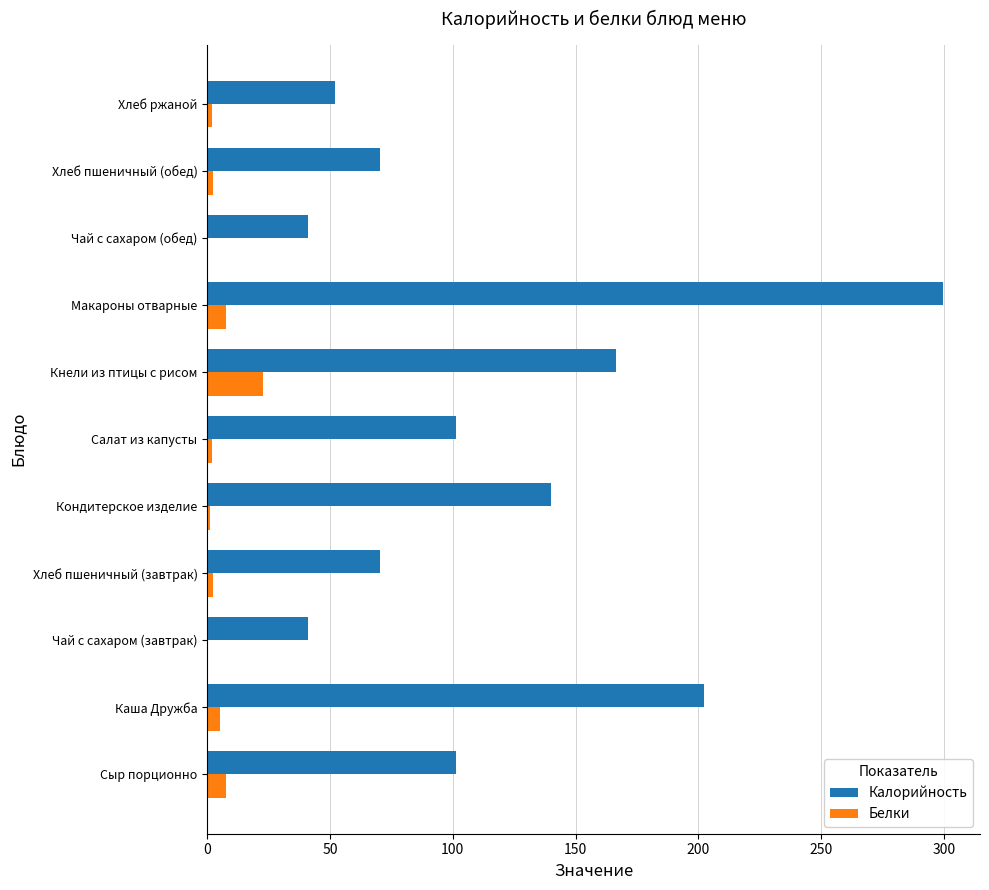

Is the value of Белки at Каша Дружба greater than the value of Калорийность at Сыр порционно?

No